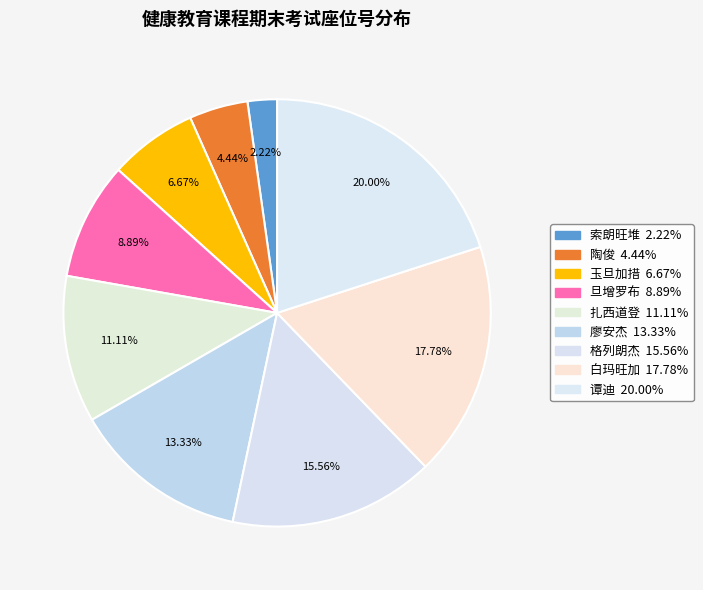

Which category has the biggest portion of the pie?

谭迪